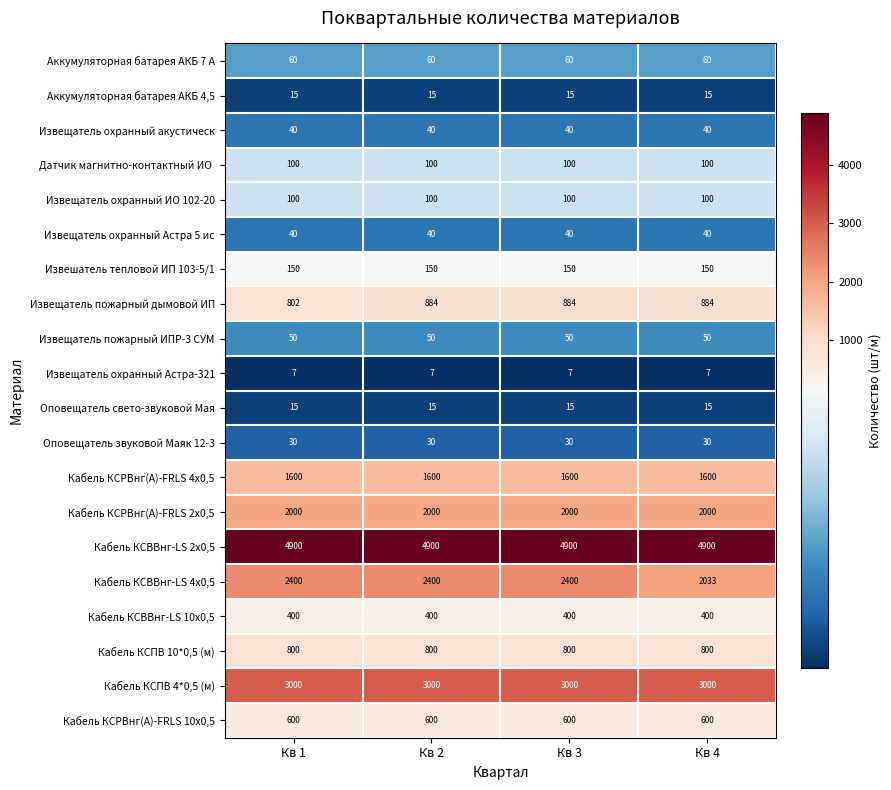

What is the maximum value for Извещатель охранный акустическ?

40